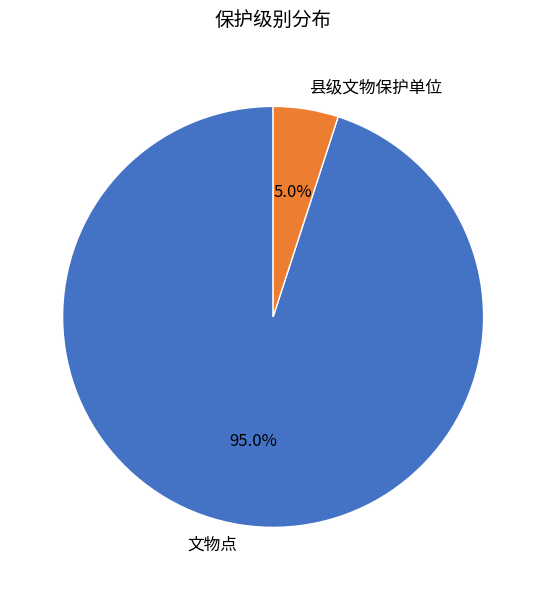

Does 文物点 account for over 50% of the chart?

Yes